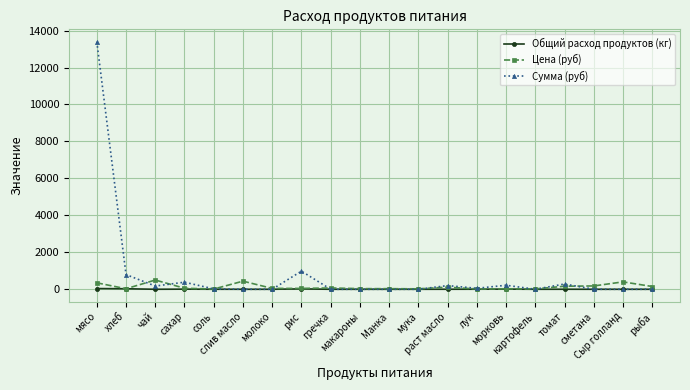

How many values in the Общий расход продуктов (кг) series exceed 0?

10